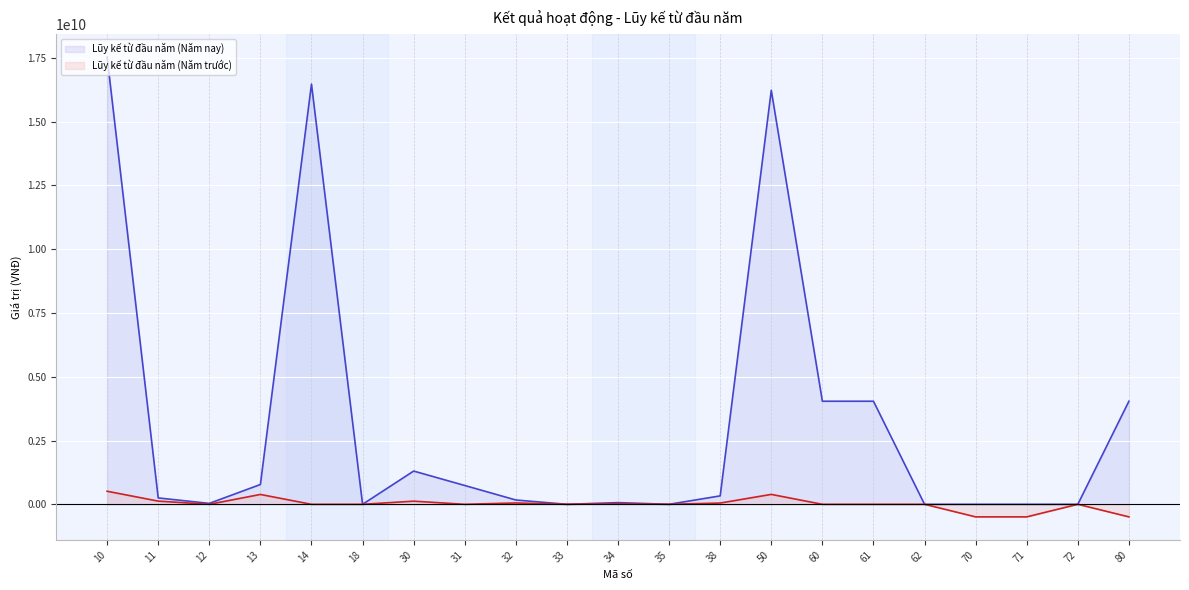

Where does the Lũy kế từ đầu năm (Năm trước) series first go above 0?

10